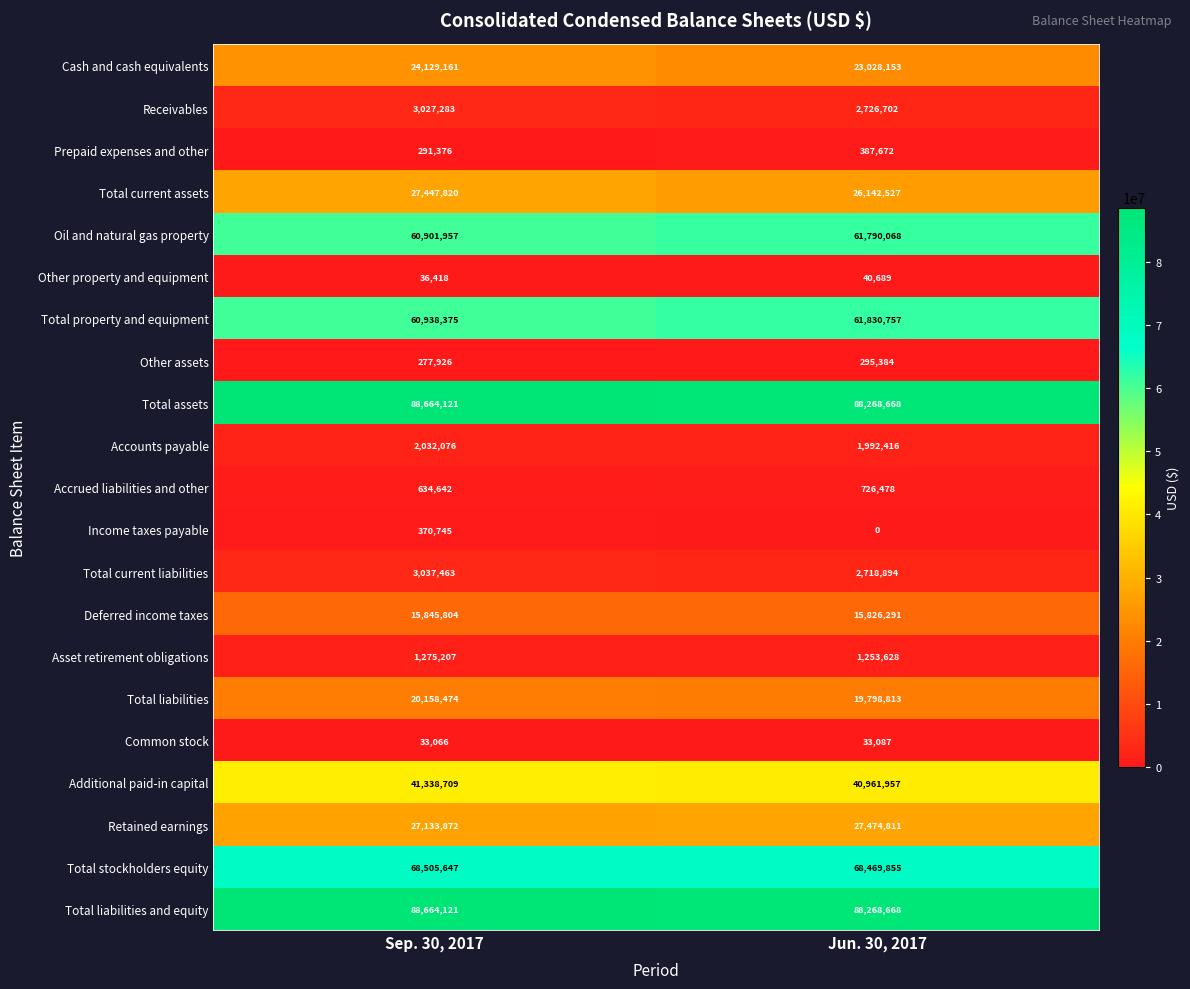

What is the sum of the Cash and cash equivalents values at Sep. 30, 2017 and Jun. 30, 2017?

47157314